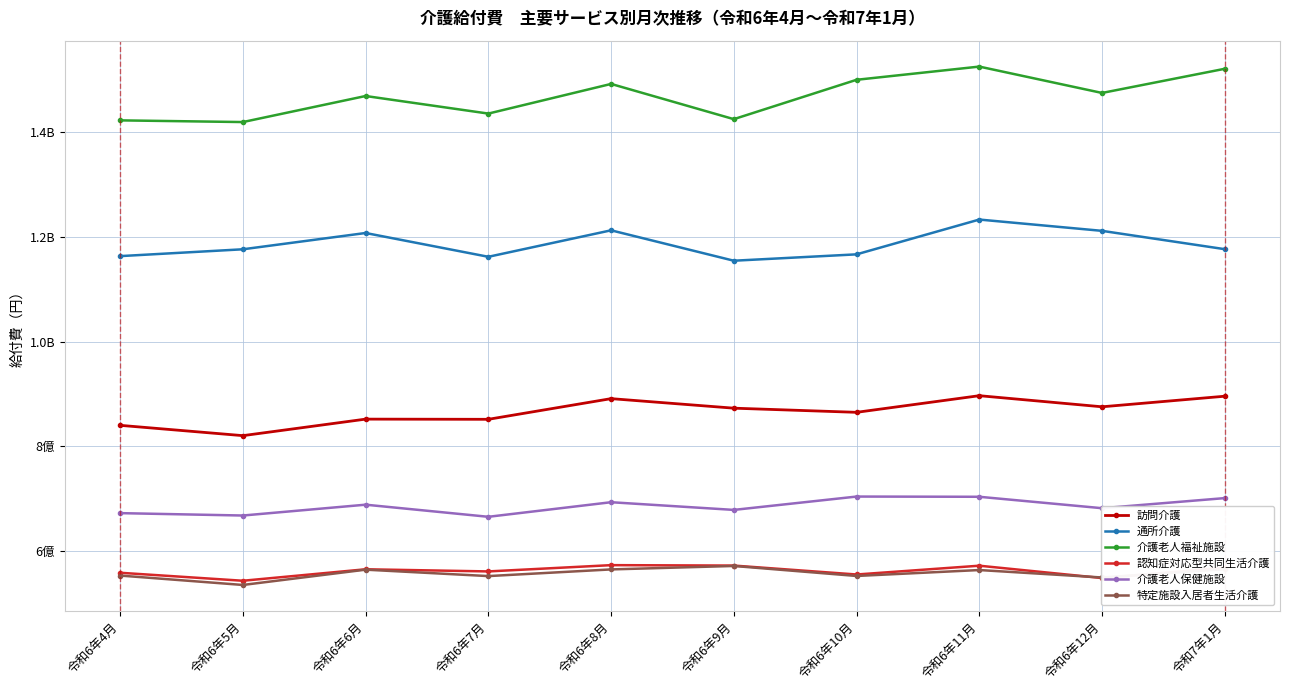

What are all the series names shown in the legend?

訪問介護, 通所介護, 介護老人福祉施設, 認知症対応型共同生活介護, 介護老人保健施設, 特定施設入居者生活介護